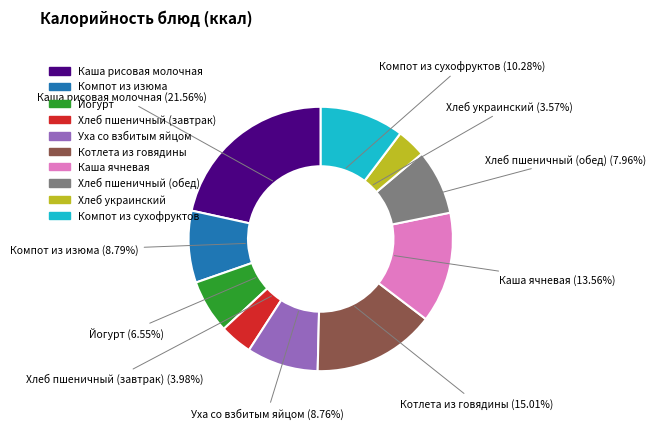

Between Компот из изюма and Котлета из говядины, which is larger?

Котлета из говядины